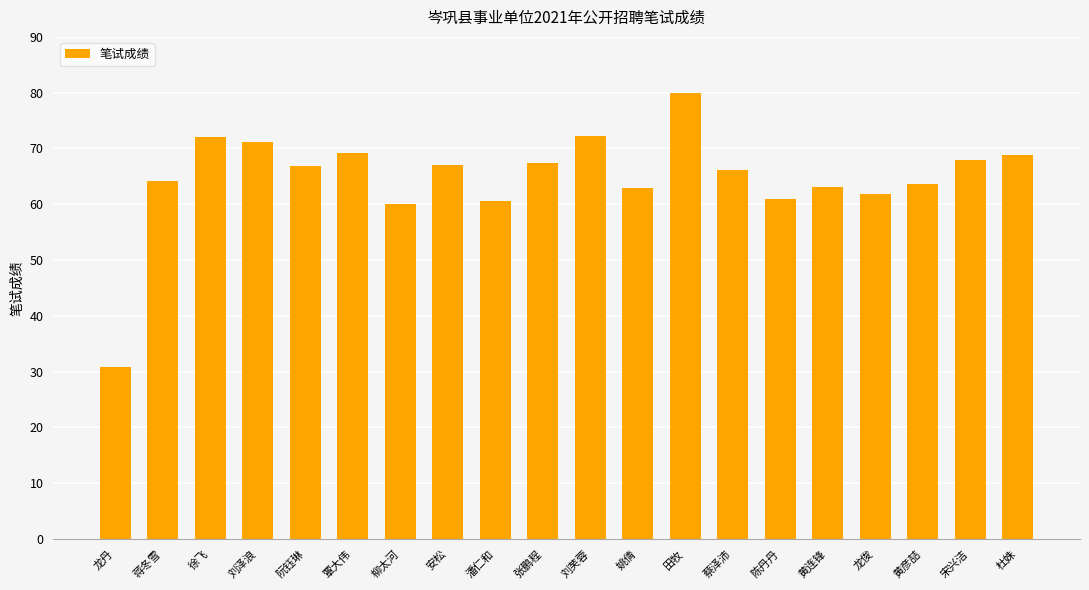

What is the change in value from 蒋冬雪 to 刘泽浪?

+7.0